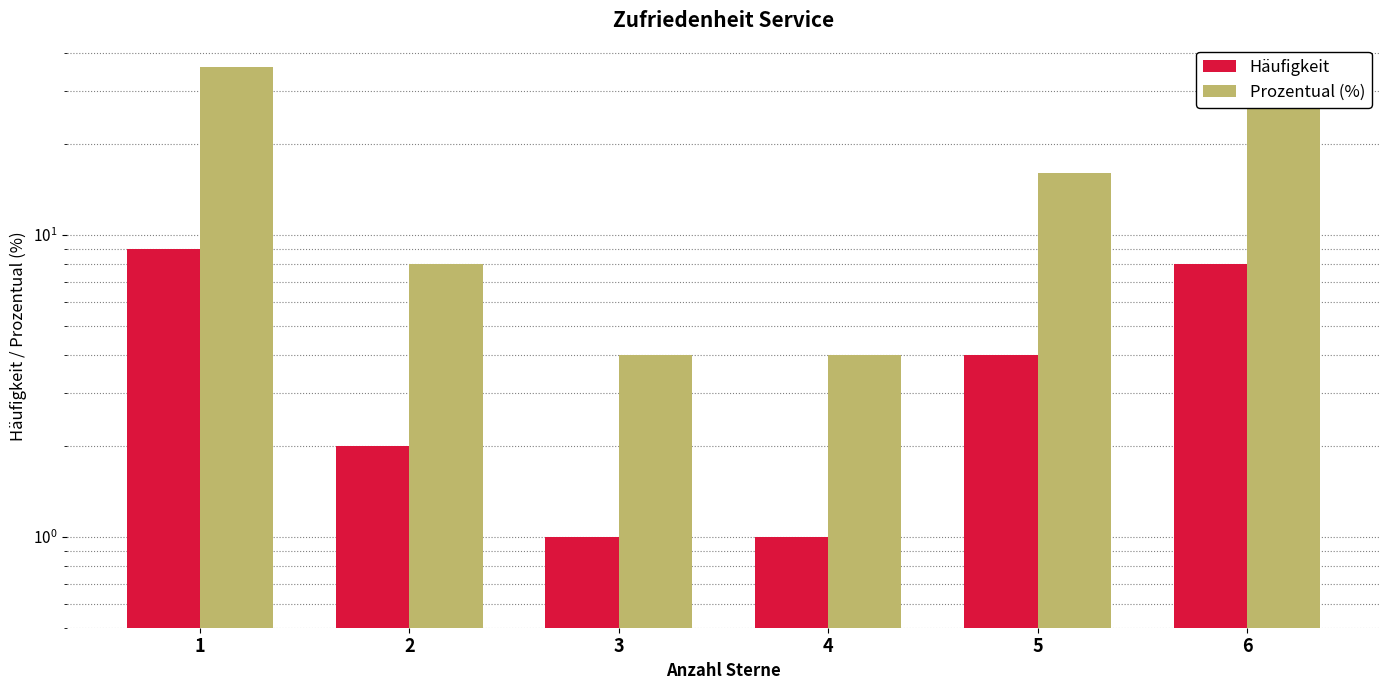

The value of Prozentual (%) at 3 is 2. True or false?

False